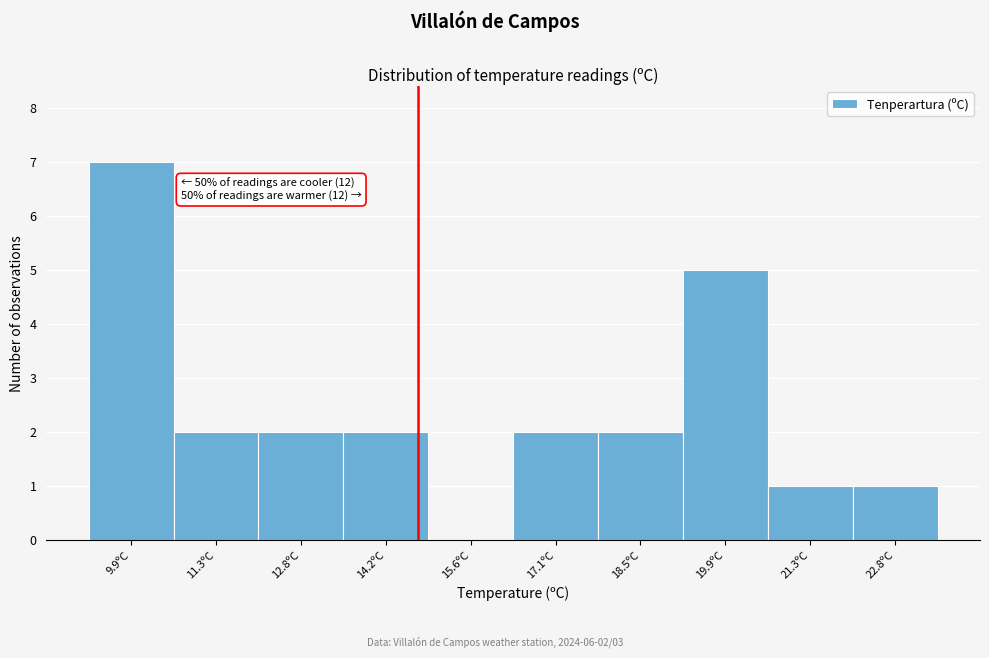

Reading left to right, list all the values displayed in this chart.

9.9ºC=7	11.3ºC=2	12.8ºC=2	14.2ºC=2	15.6ºC=0	17.1ºC=2	18.5ºC=2	19.9ºC=5	21.3ºC=1	22.8ºC=1